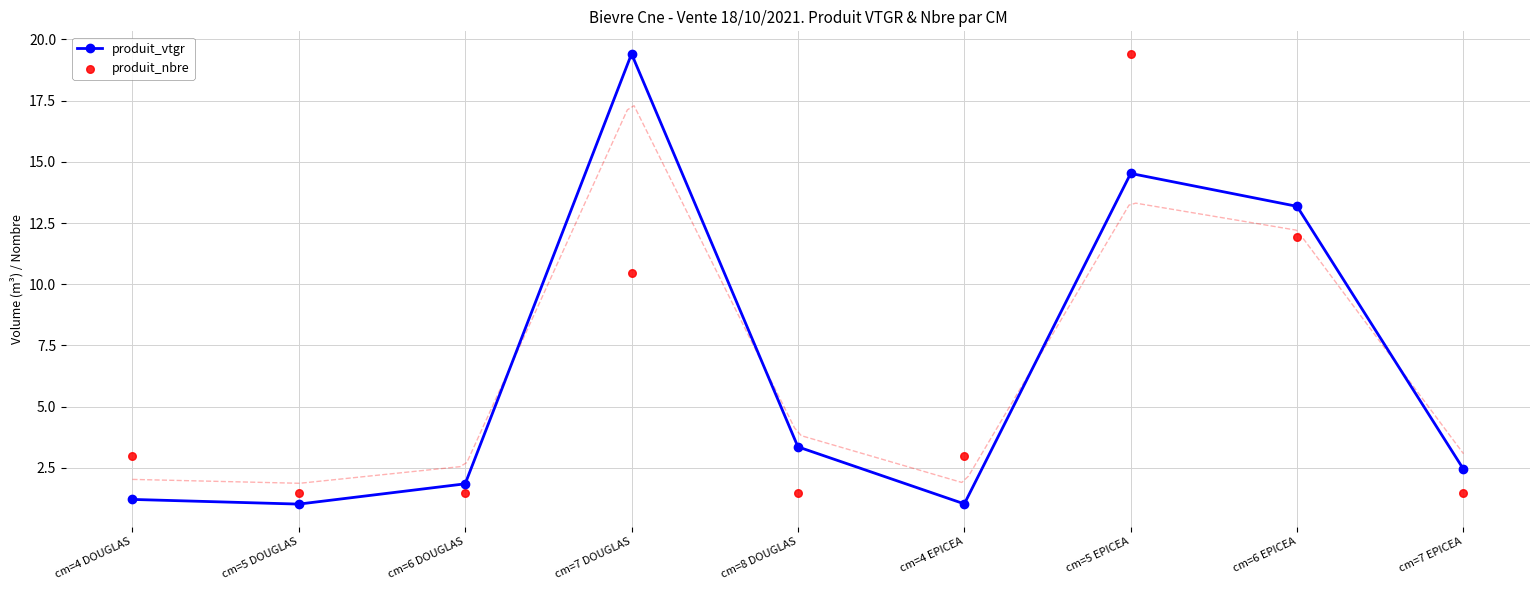

Which series contains the highest Y value?

produit_vtgr